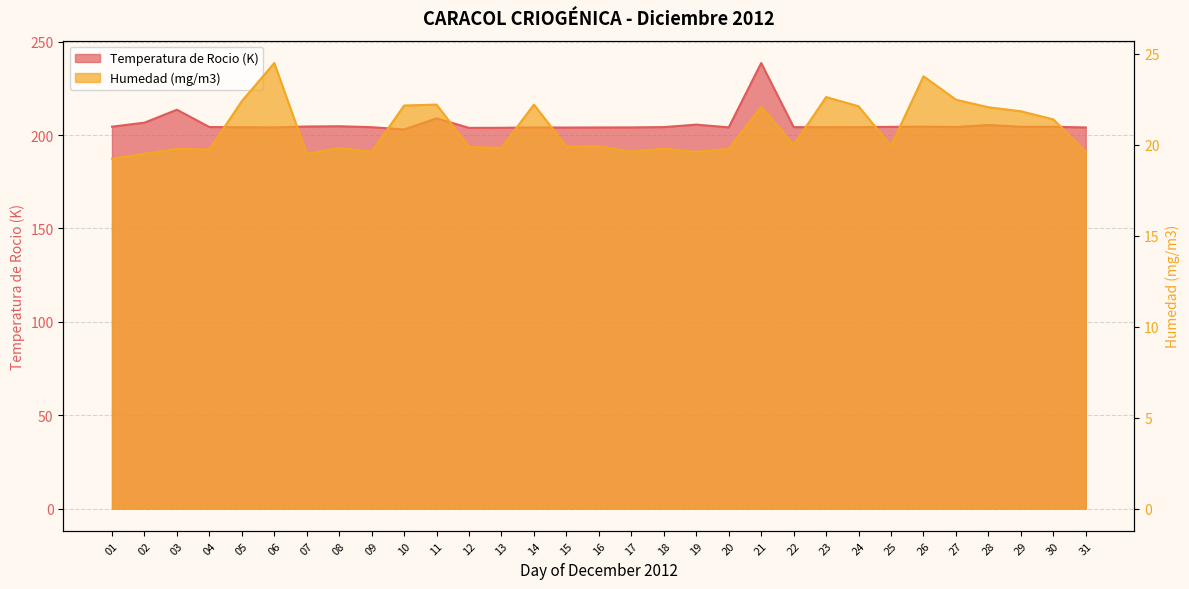

Reading left to right, transcribe all the data shown in this chart.

Temperatura de Rocio (K): 204.5	206.6	213.6	204.3	204.2	204.1	204.6	204.7	204.2	203.0	208.9	203.8	203.9	204.1	204.0	204.1	204.1	204.3	205.6	204.1	238.6	204.2	204.2	204.2	204.4	204.5	204.3	205.4	204.4	204.4	204.1
Humedad (mg/m3): 19.2	19.5	19.8	19.7	22.4	24.5	19.5	19.8	19.6	22.2	22.2	19.9	19.8	22.2	19.9	19.9	19.6	19.8	19.6	19.8	22.1	20.0	22.6	22.1	19.9	23.8	22.5	22.1	21.8	21.4	19.6